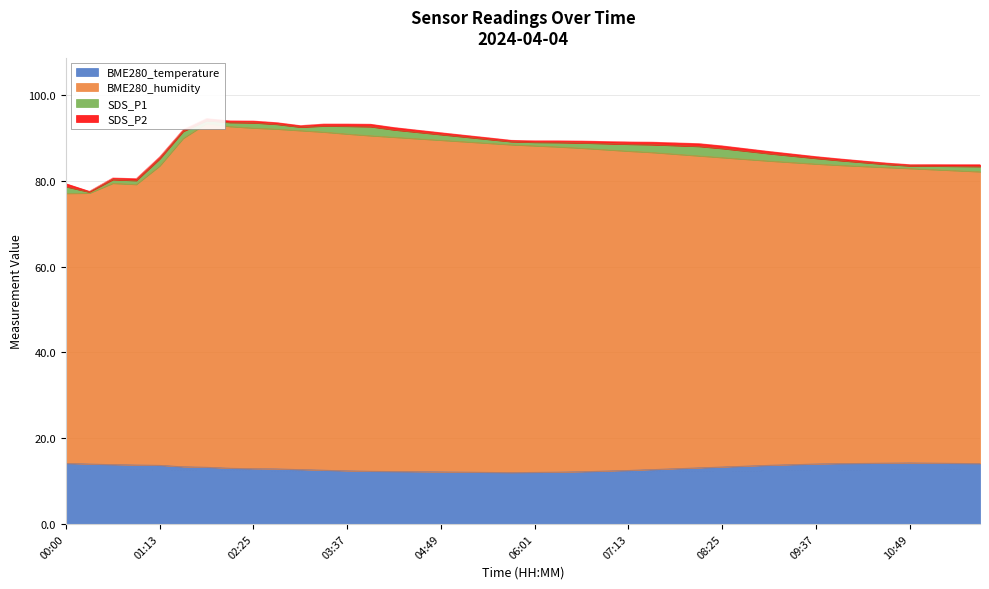

At which label does BME280_temperature first exceed 13?

00:00